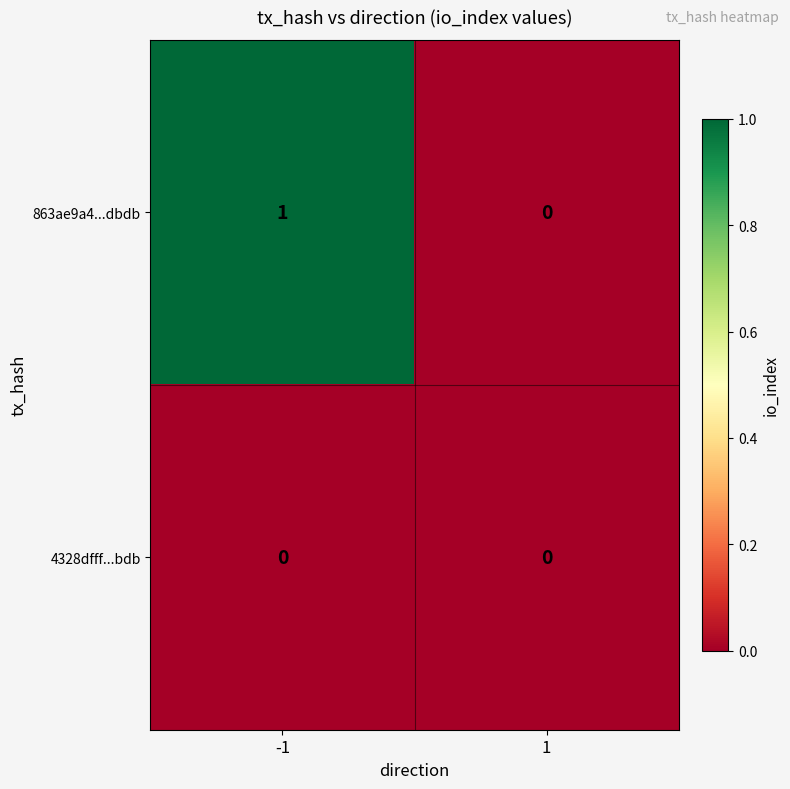

How many categories are shown in the chart?

2